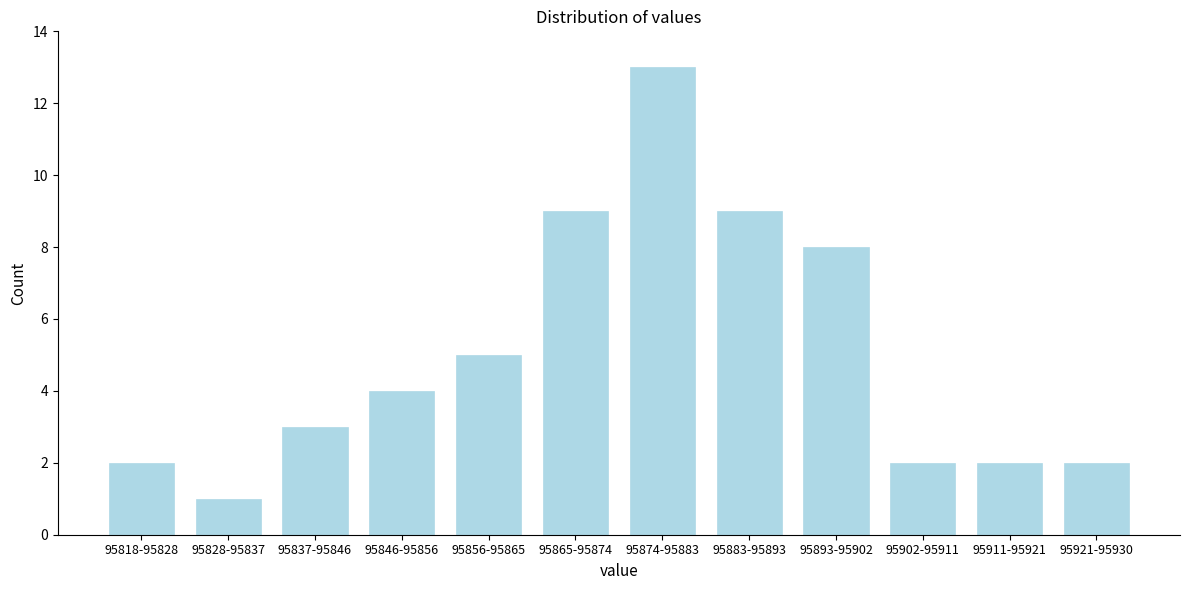

Reading left to right, extract all data points from this chart.

95818-95828=2	95828-95837=1	95837-95846=3	95846-95856=4	95856-95865=5	95865-95874=9	95874-95883=13	95883-95893=9	95893-95902=8	95902-95911=2	95911-95921=2	95921-95930=2